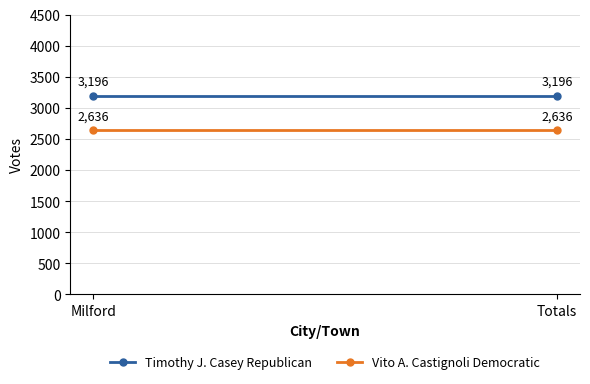

At how many categories does at least one series exceed 2958?

2